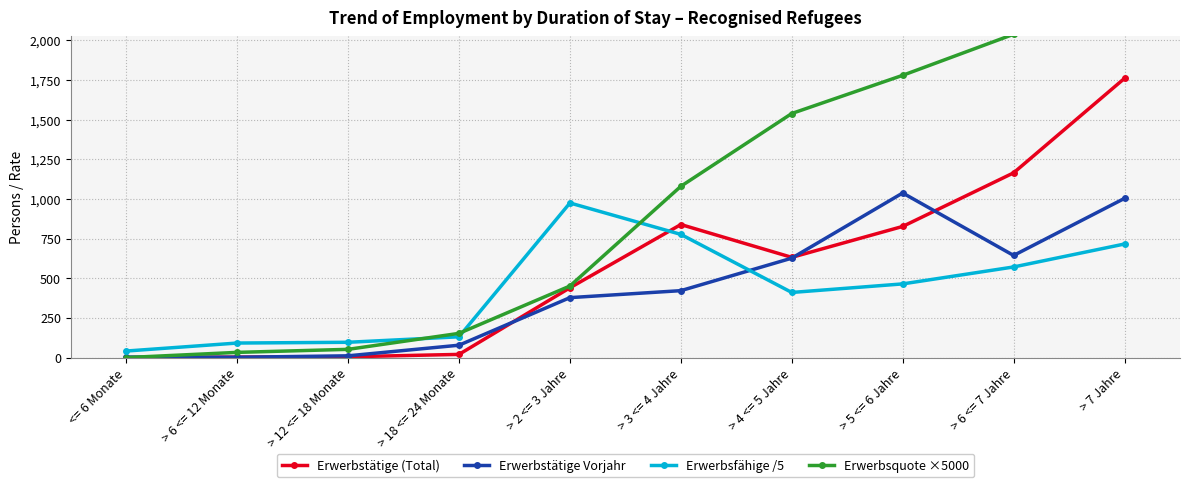

At which label is Erwerbsquote ×5000 closest to 1229?

> 3 <= 4 Jahre